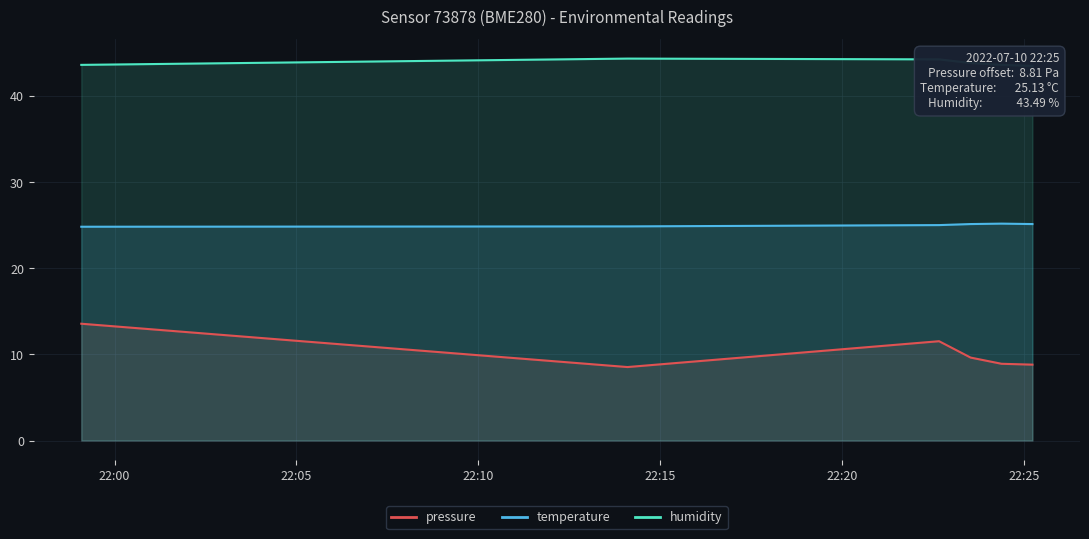

Is it true that humidity equals 59.6 at 2022-07-10T22:22:40?

False